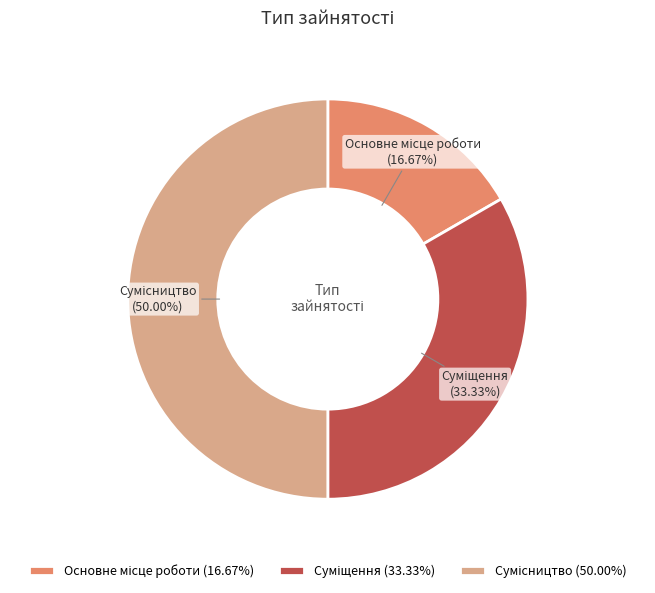

Rank the categories by value from highest to lowest.

Сумісництво, Суміщення, Основне місце роботи